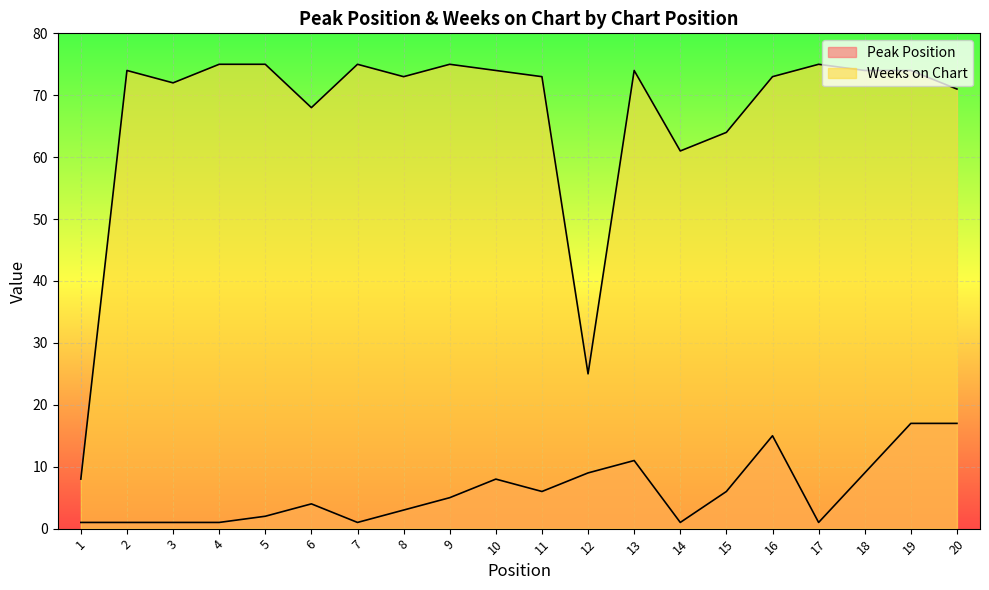

At which category is the sum across all series the highest?

19